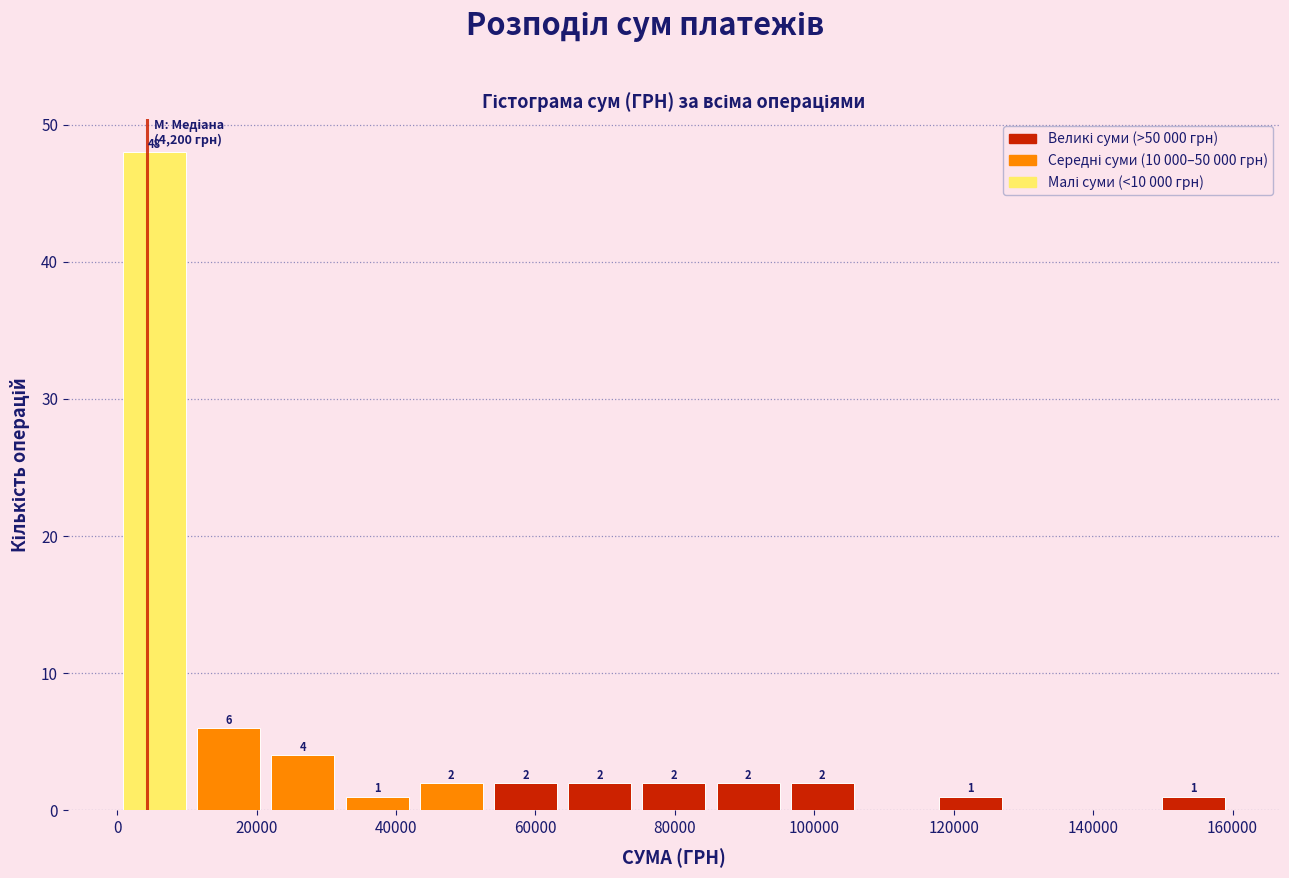

Which range on the x-axis has the tallest bar?

0 to 10000